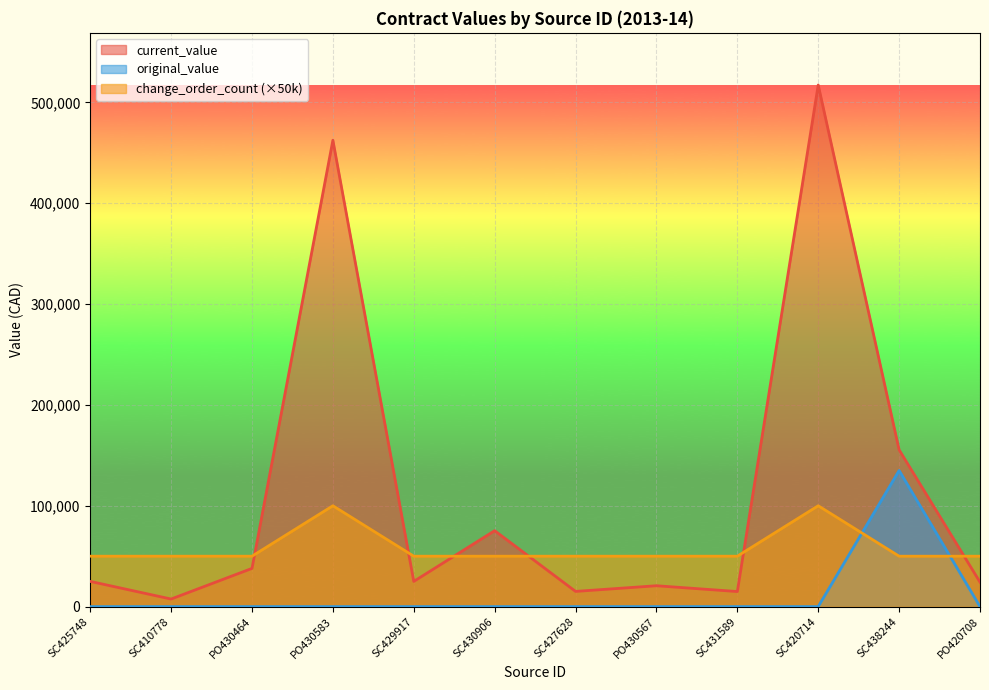

Where do change_order_count and original_value first cross each other?

SC420714 and SC438244